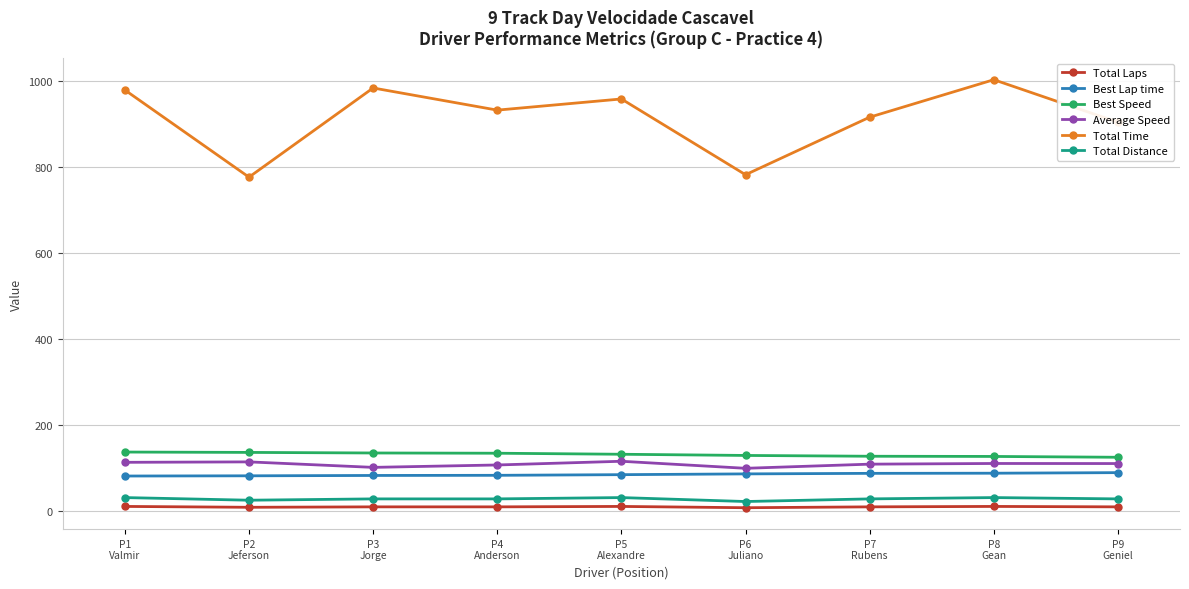

The value of Best Lap time at P8
Gean is 87.2. True or false?

True